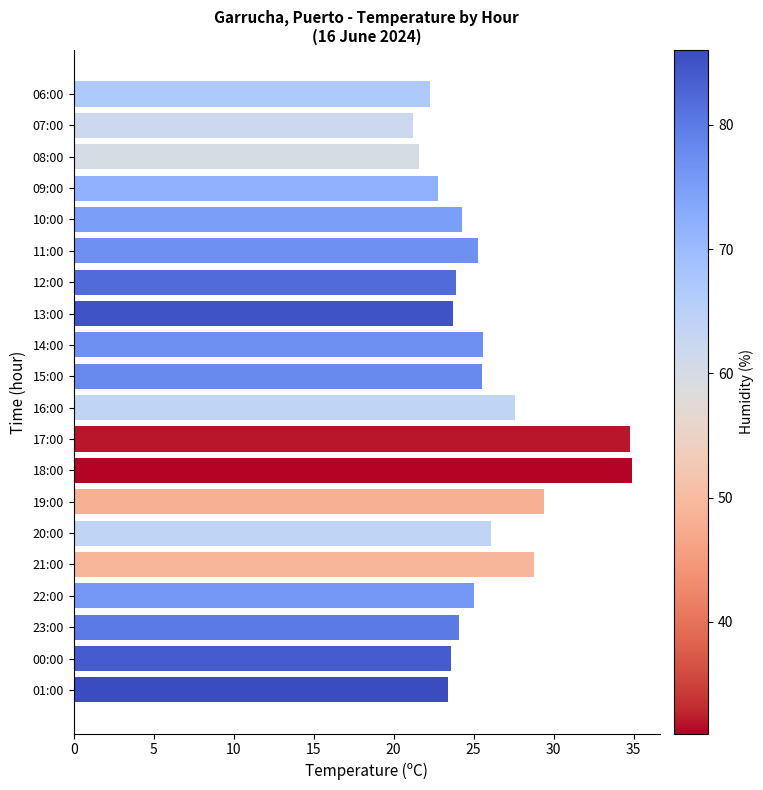

True or false: the data shows 13.1 at 12:00.

False